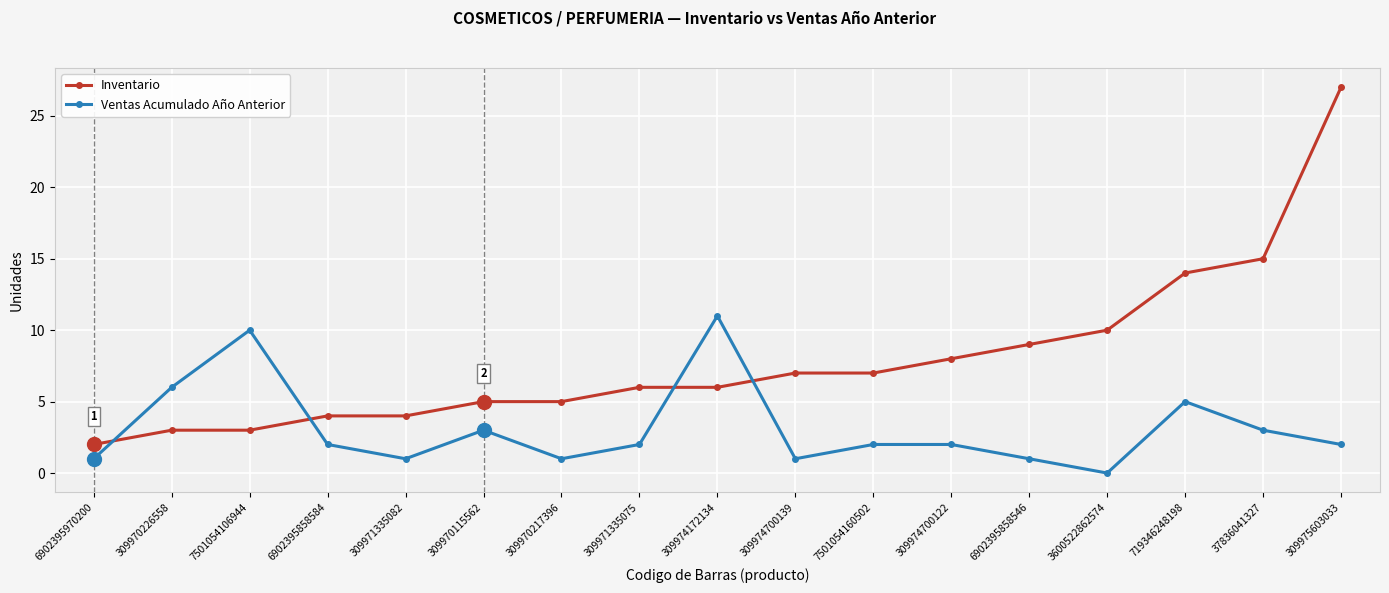

Is it true that Inventario equals 2 at 6902395970200?

True